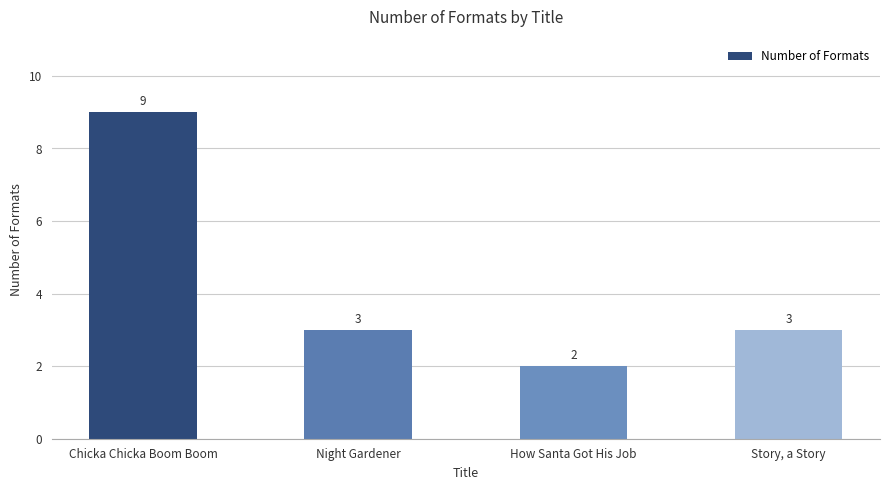

What is the change in value from Chicka Chicka Boom Boom to Story, a Story?

-6